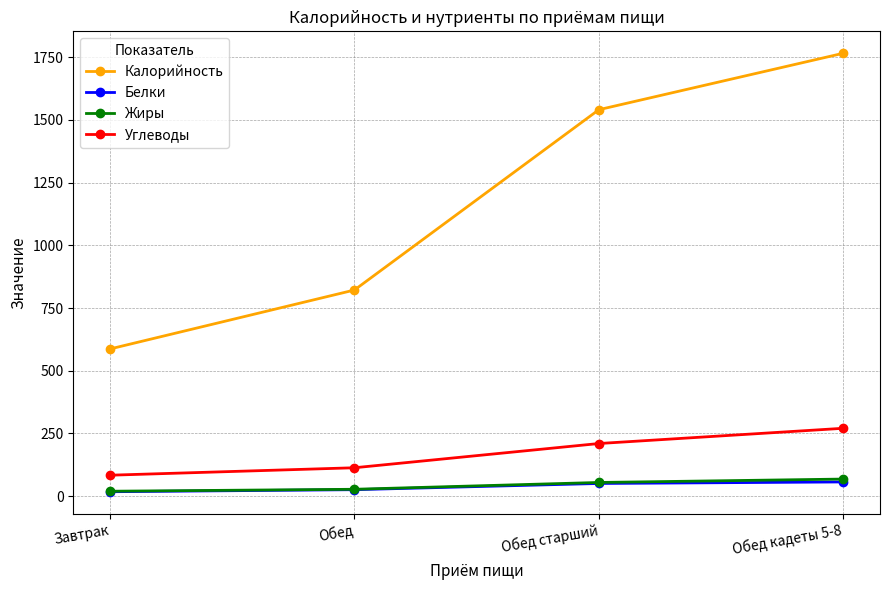

The value of Углеводы at Обед старший is 210.0. True or false?

True